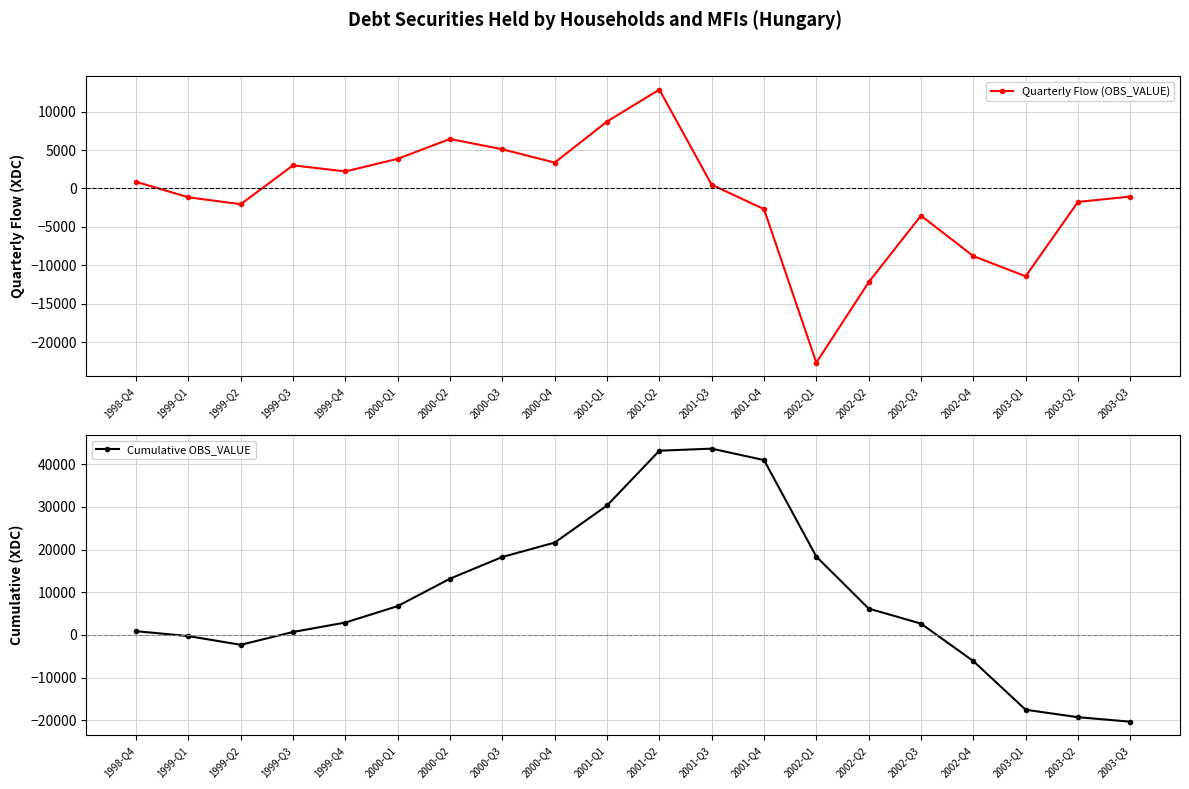

How many negative values does the Cumulative OBS_VALUE series have?

6